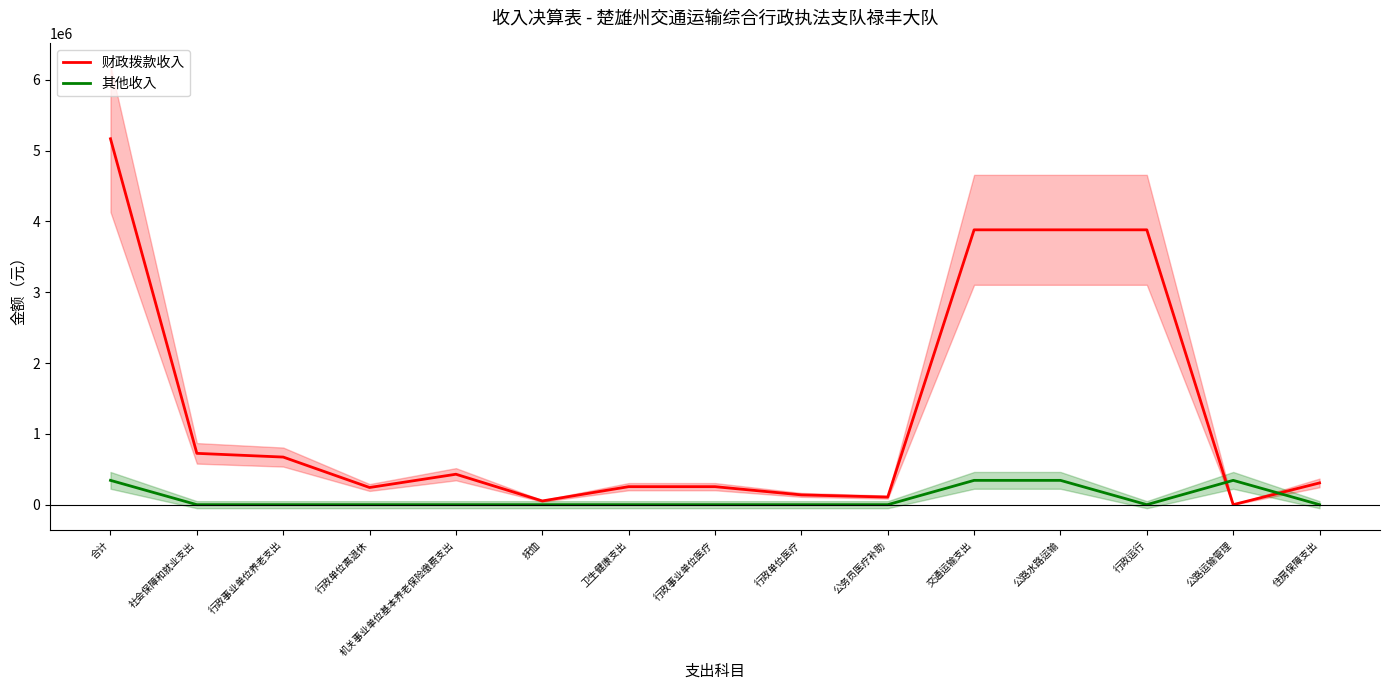

The 财政拨款收入 series shows 15385.5 at 抚恤. True or false?

False